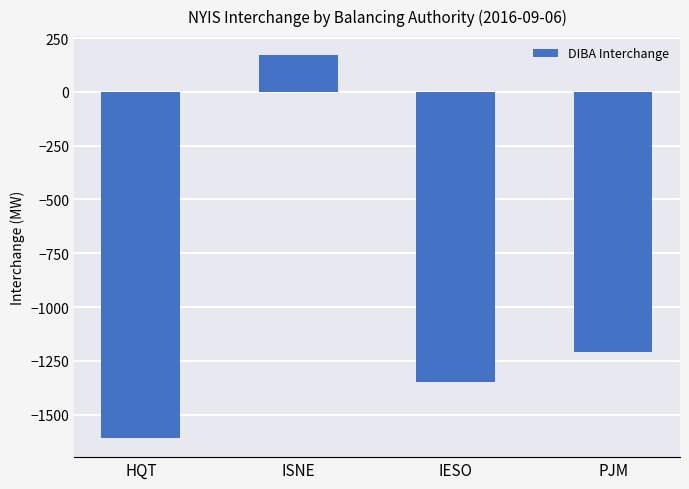

Reading left to right, extract all data points from this chart.

HQT=-1608	ISNE=170	IESO=-1347	PJM=-1208